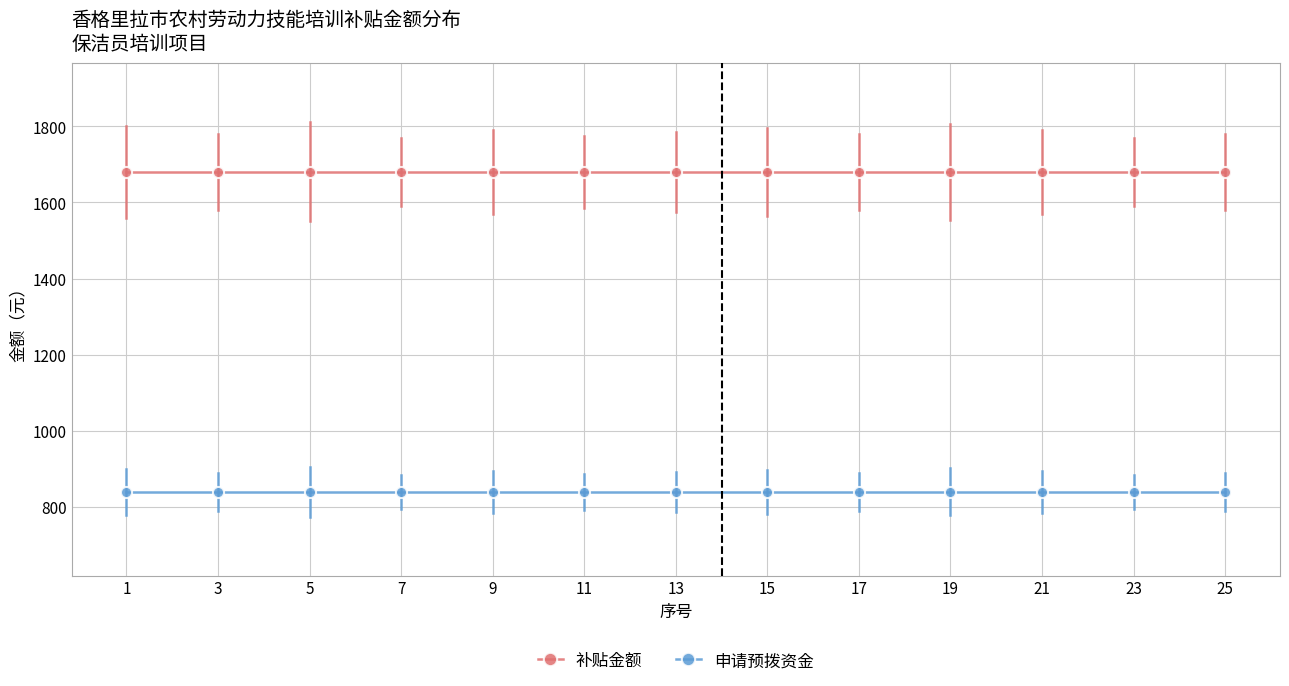

What are all the series names shown in the legend?

补贴金额, 申请预拨资金